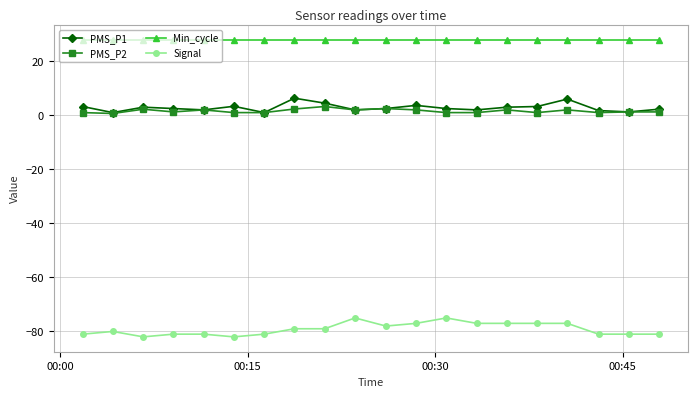

At how many categories does at least one series exceed 18?

20